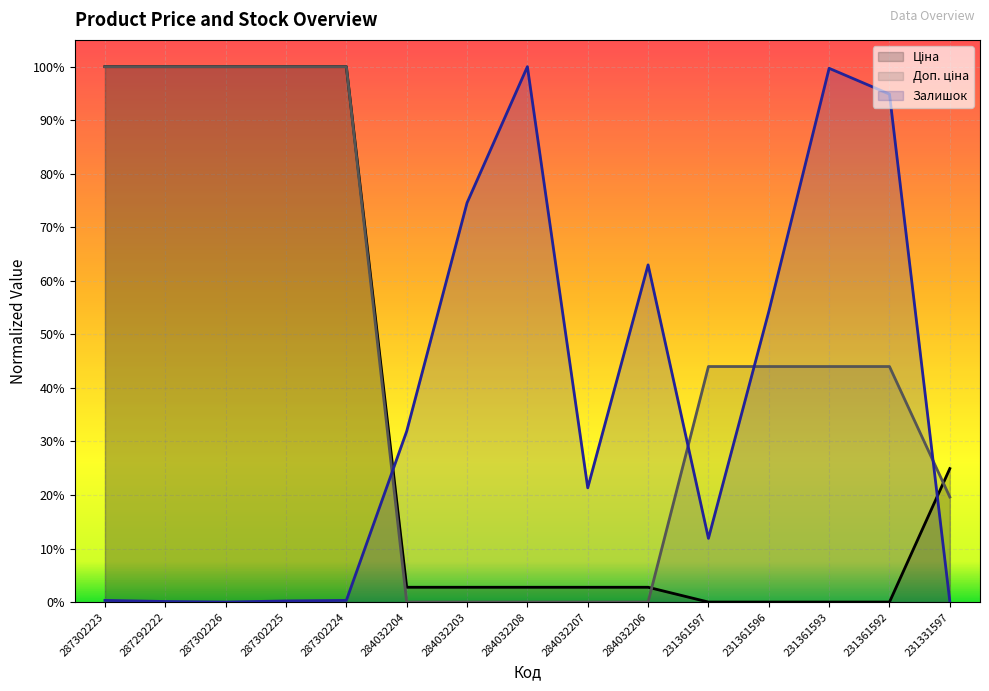

At which label is Доп. ціна closest to 0?

284032204